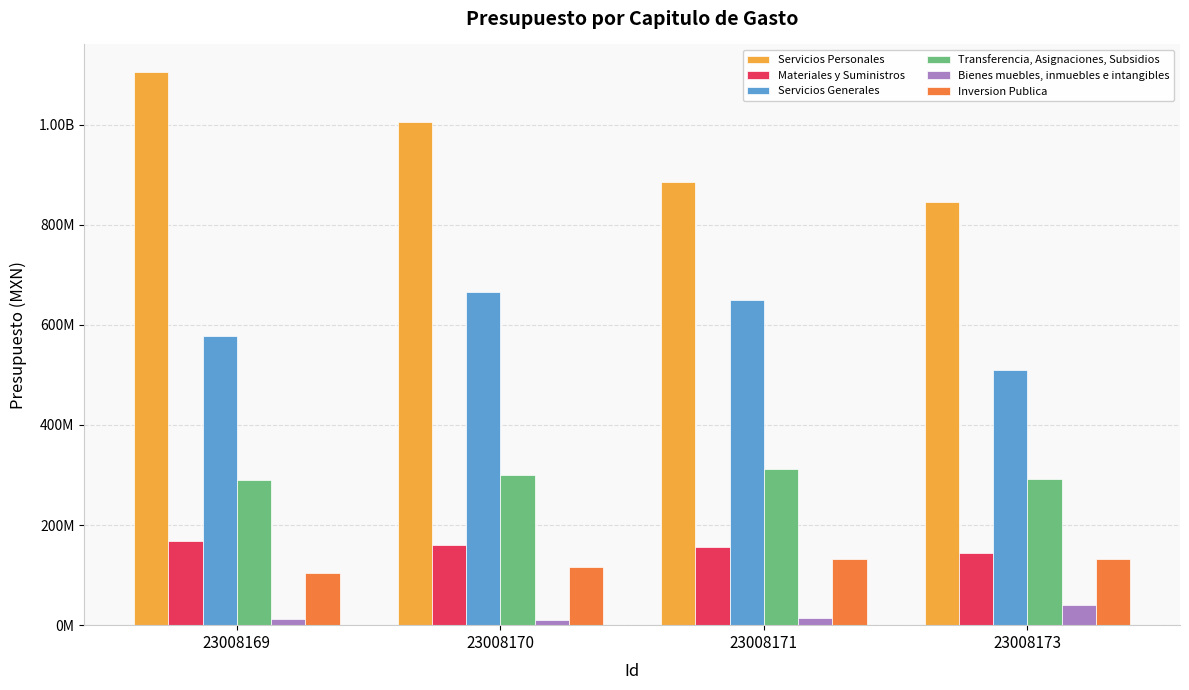

Does the chart contain stacked bars?

No